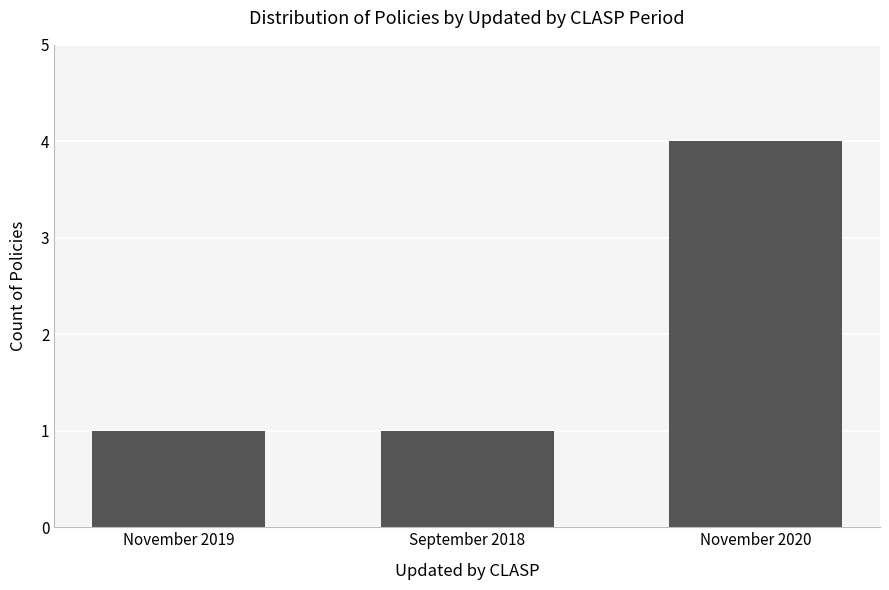

Which has a higher value, November 2019 or November 2020?

November 2020